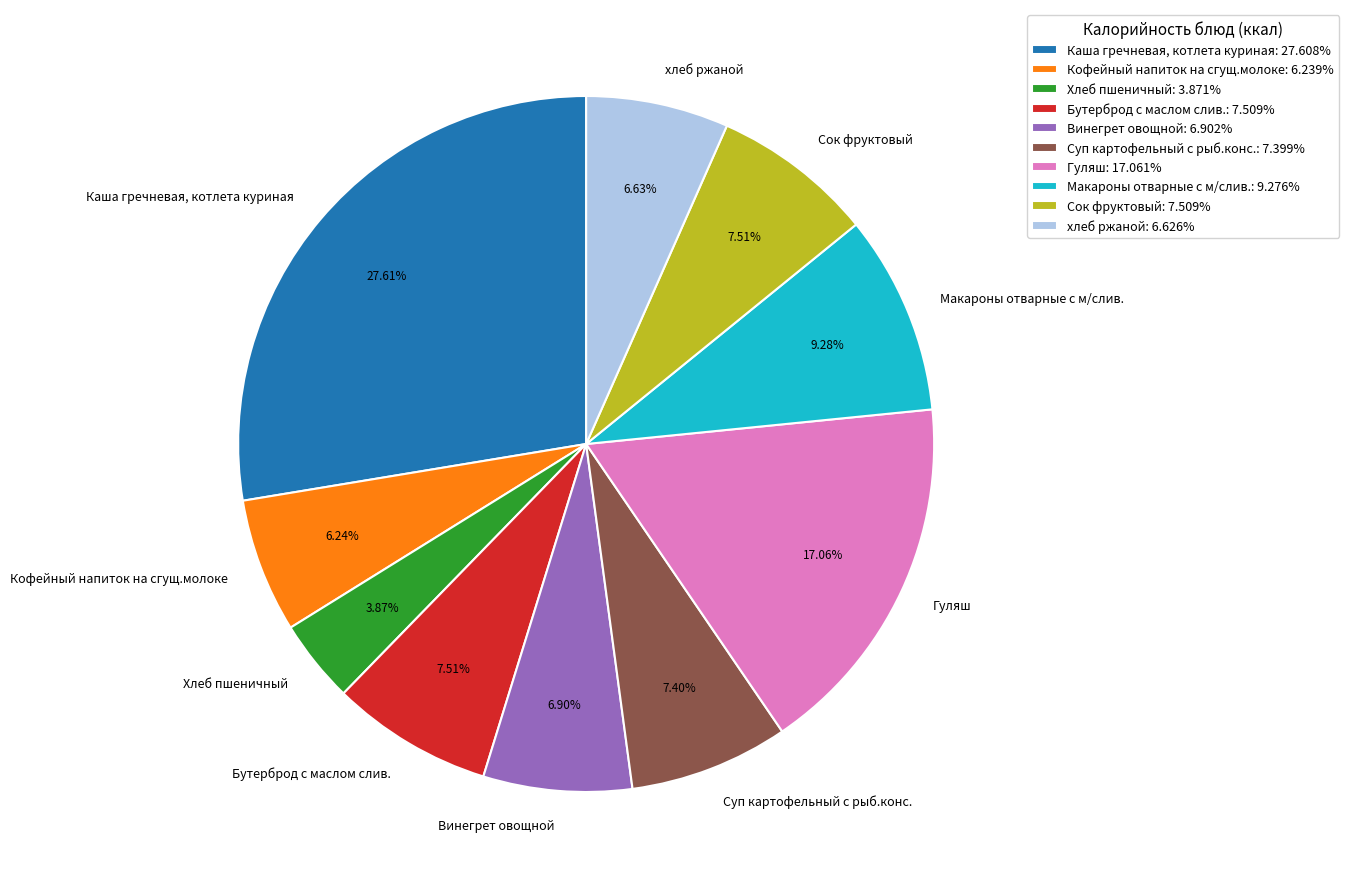

What is the total percentage of Каша гречневая, котлета куриная and хлеб ржаной?

34.2%